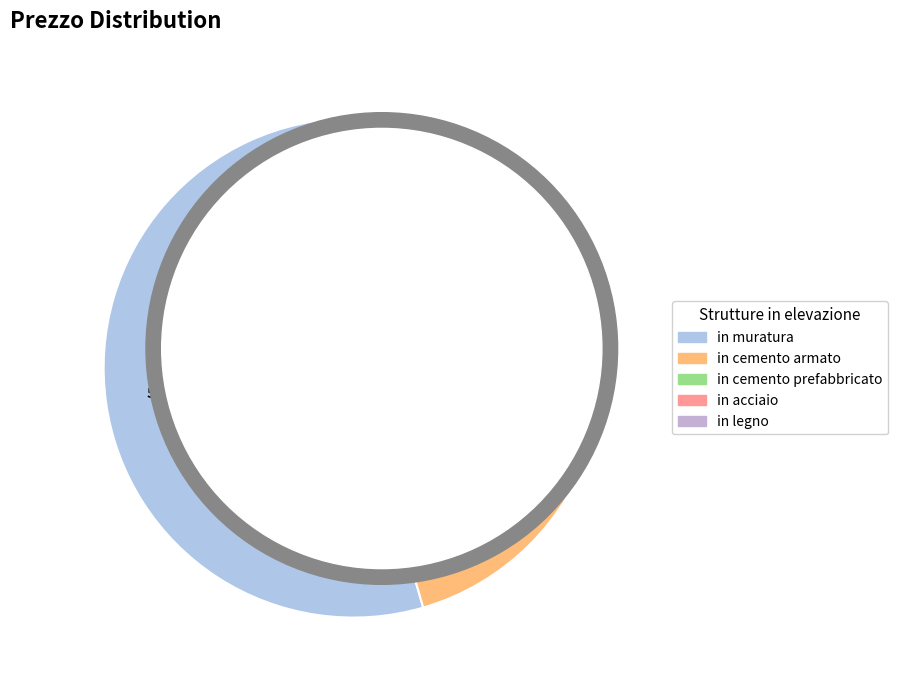

Approximately how many times larger is the value at in cemento armato compared to in acciaio?

1.2